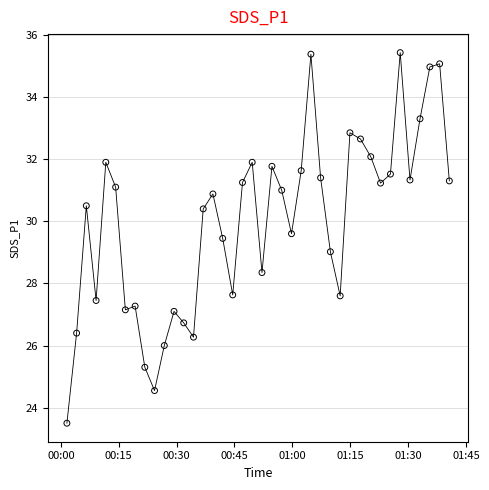

Count the number of points in this scatter plot.

40